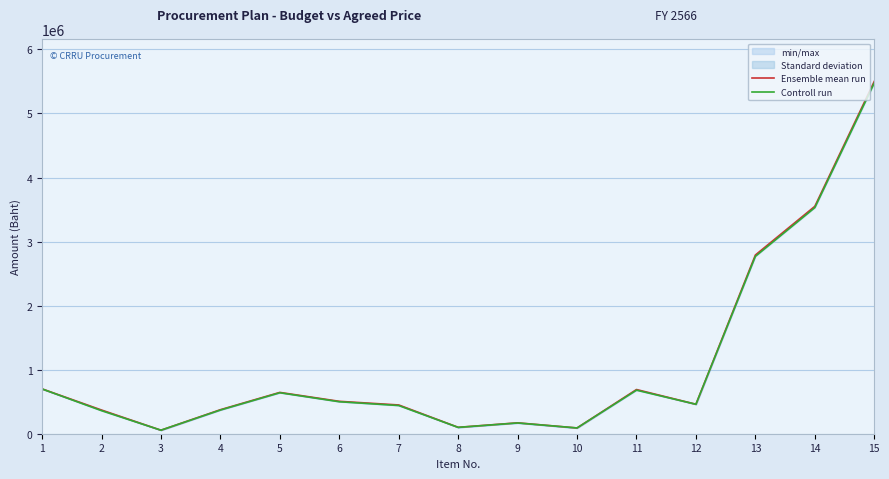

Reading left to right, transcribe all the data shown in this chart.

Ensemble mean run: 700000	370000	55000	375000	645000	506000	449000	100000	170000	90000	690000	460000	2790000	3550000	5500000
Controll run: 699000	360000	55000	370000	640000	499500	440000	99000	168000	90000	680000	460000	2769000	3530000	5475000